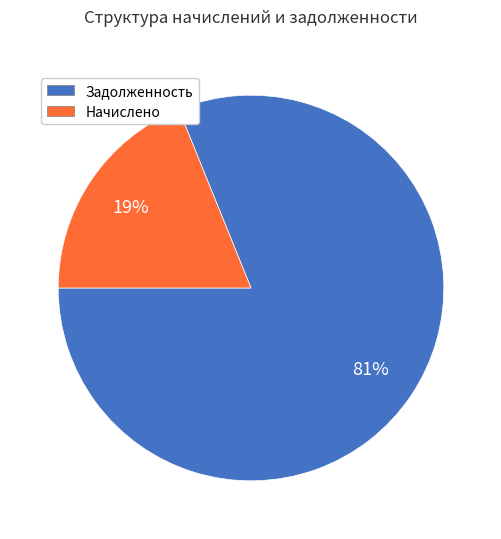

Rank the categories by value from highest to lowest.

Задолженность, Начислено